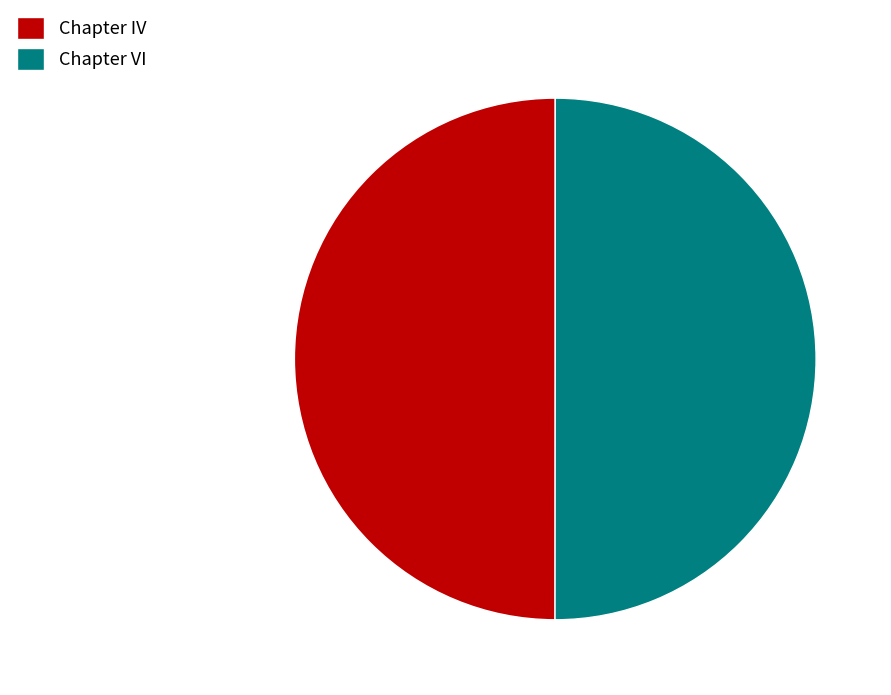

What is the ratio of the value at Chapter VI to the value at Chapter IV?

1.0